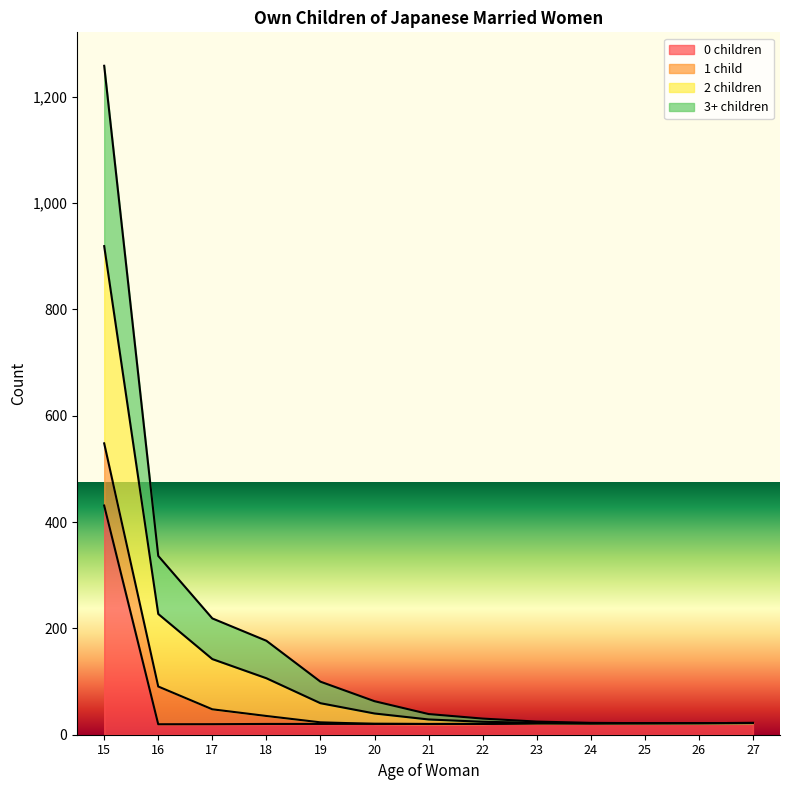

What are all the series names shown in the legend?

0 children, 1 child, 2 children, 3+ children